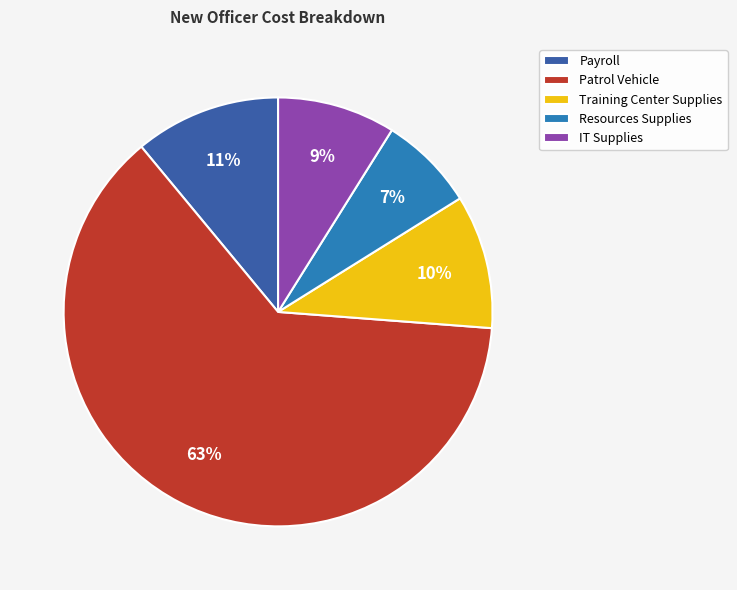

How many segments does this pie chart have?

5